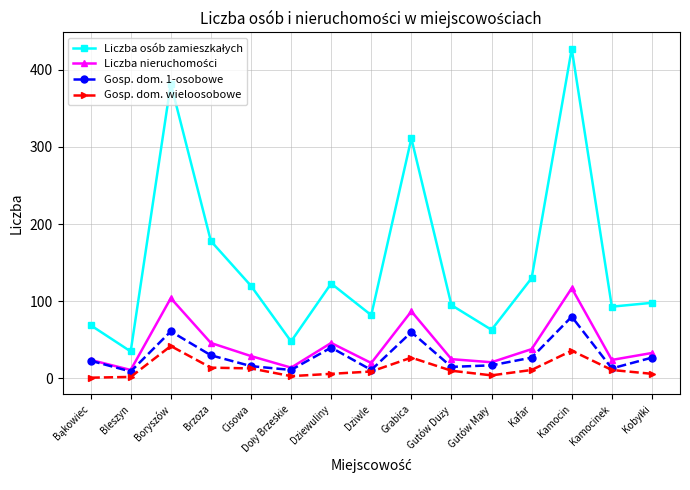

The value of Gosp. dom. wieloosobowe at Cisowa is 13. True or false?

True